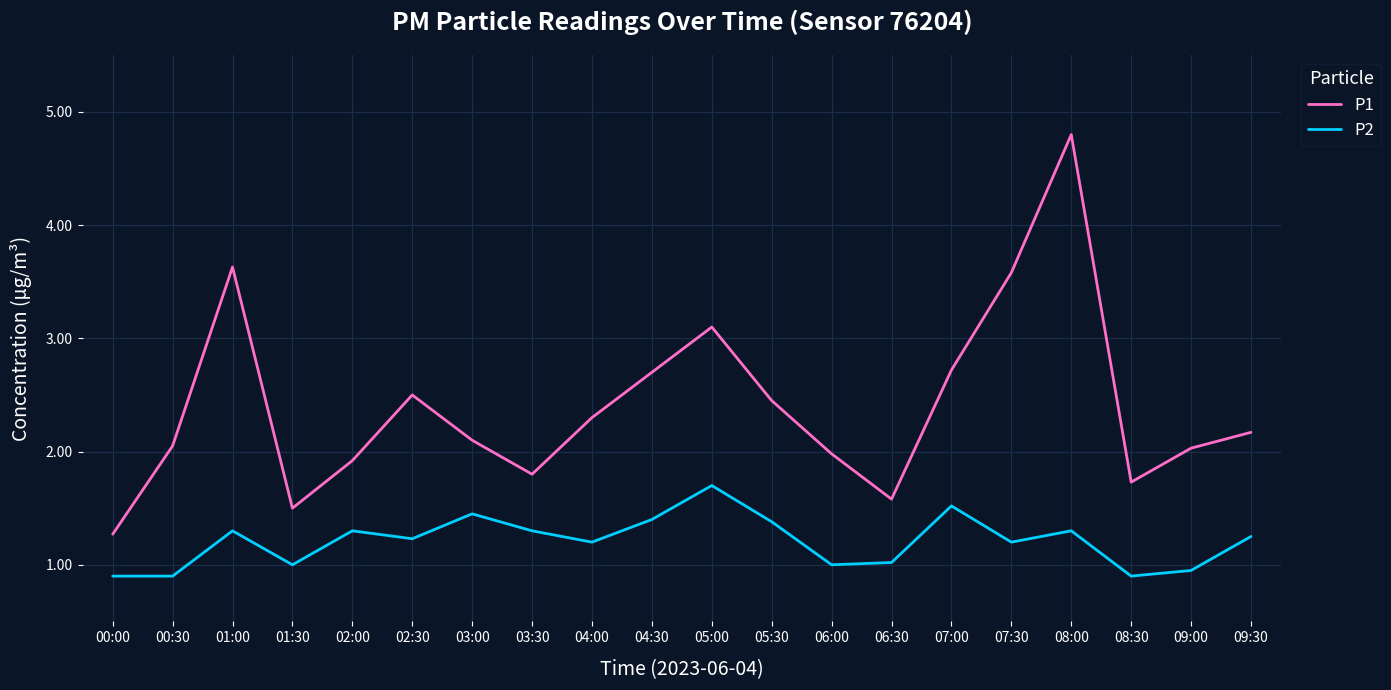

How many distinct data groups are displayed?

2